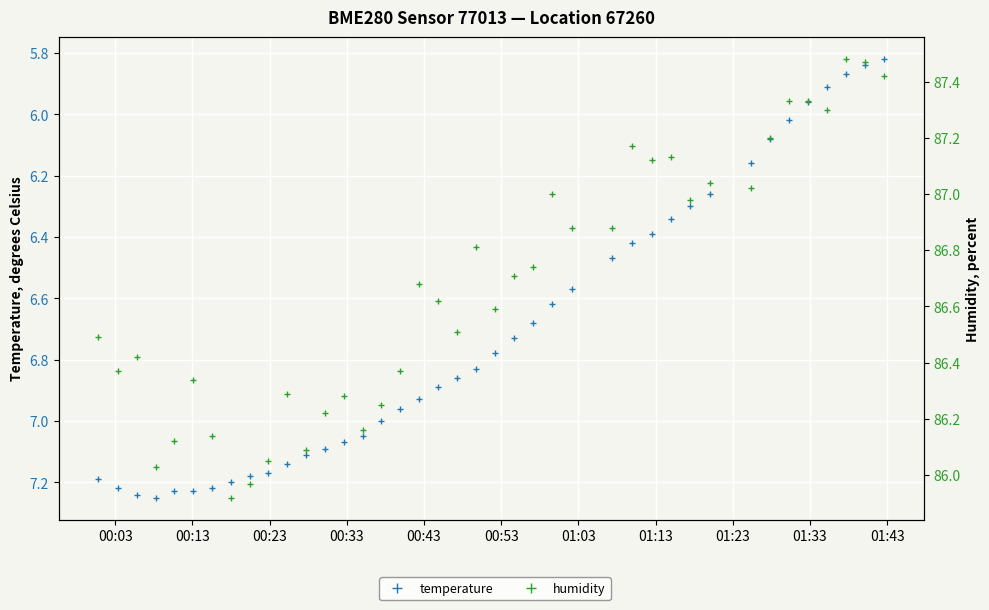

List the series in order of their peak value, lowest first.

temperature, humidity